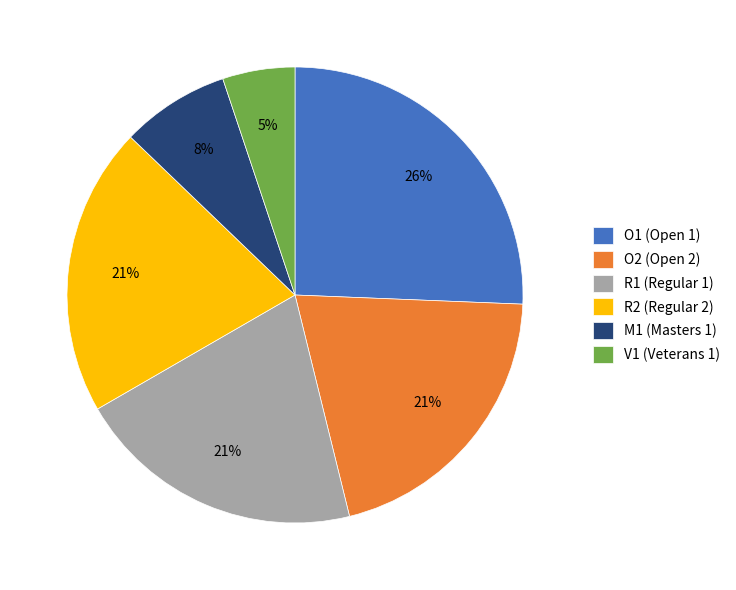

Is the sum of M1 (Masters 1) and O1 (Open 1) greater than half?

No